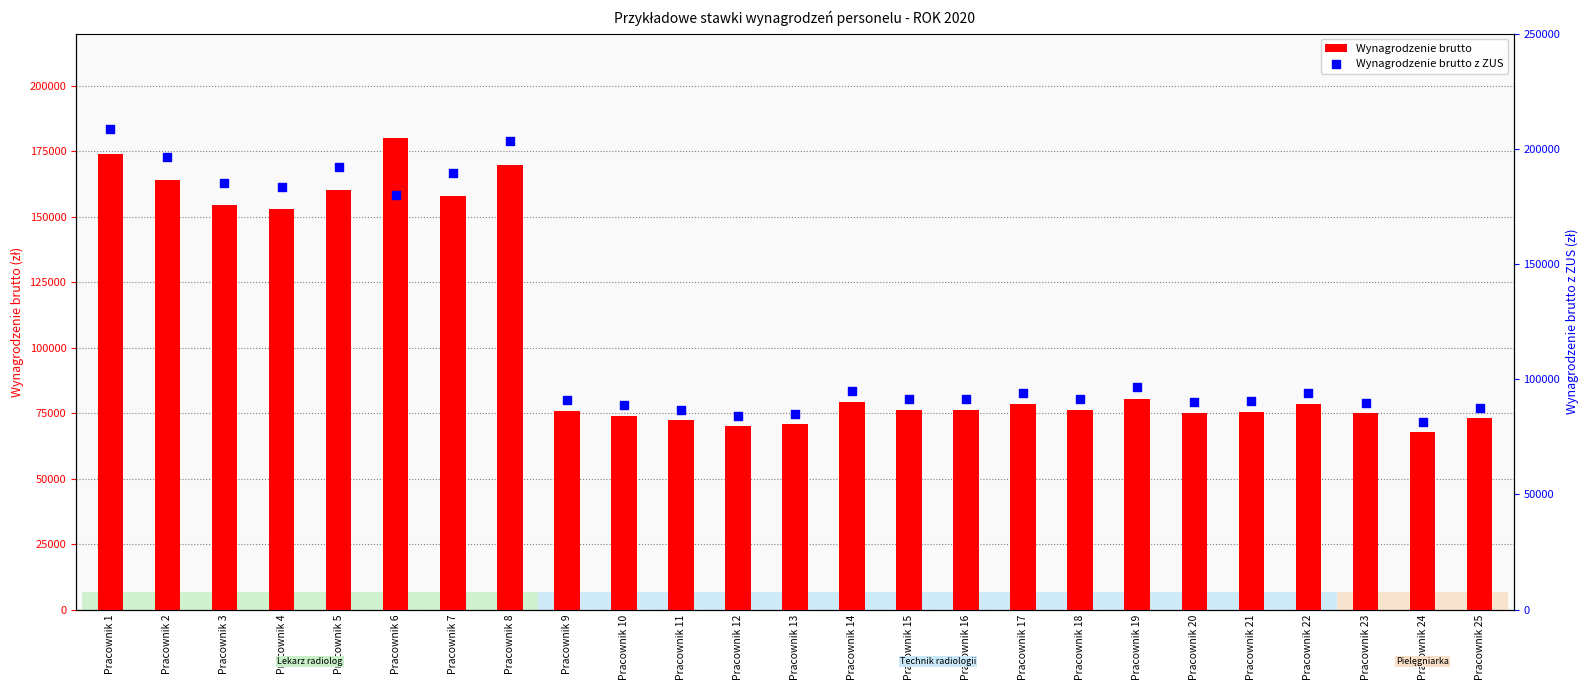

What is the total value across all series at Pracownik 5?

352131.1